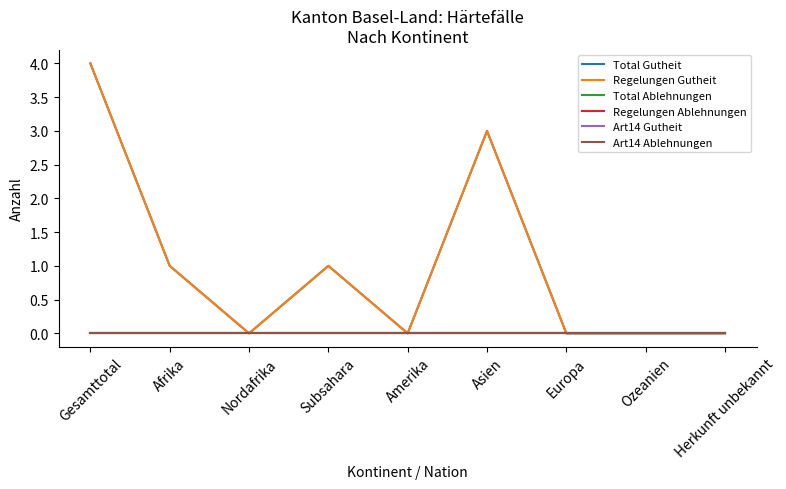

Does the chart have visible grid lines?

No